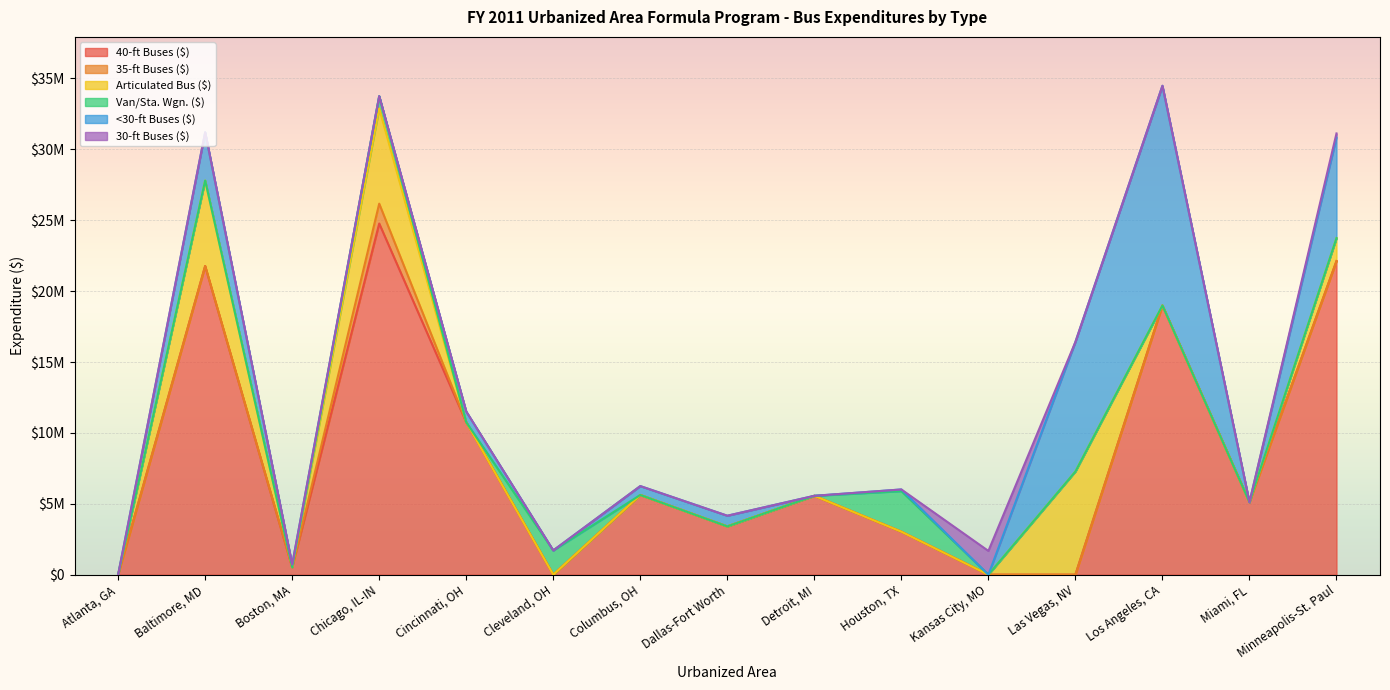

True or false: 35-ft Buses ($) has a value of 744169 at Detroit, MI.

False